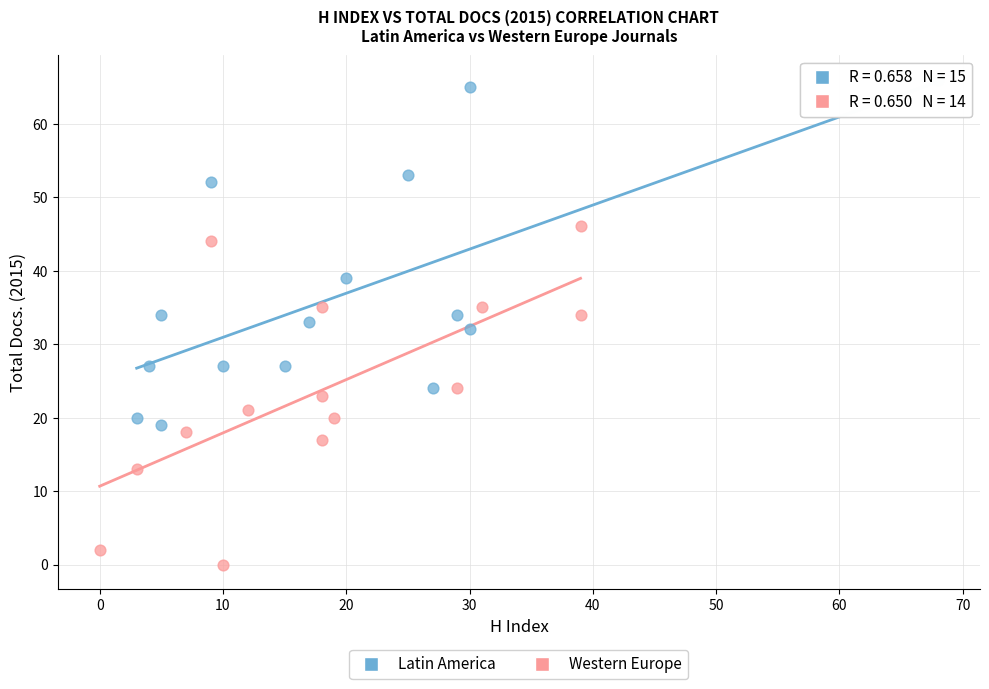

Which series reaches the maximum Y coordinate?

Latin America